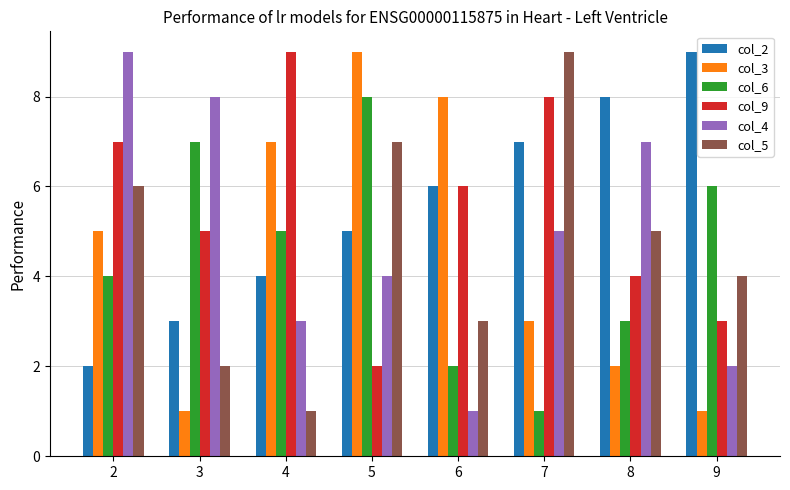

True or false: col_3 has a value of 8 at 6.

True